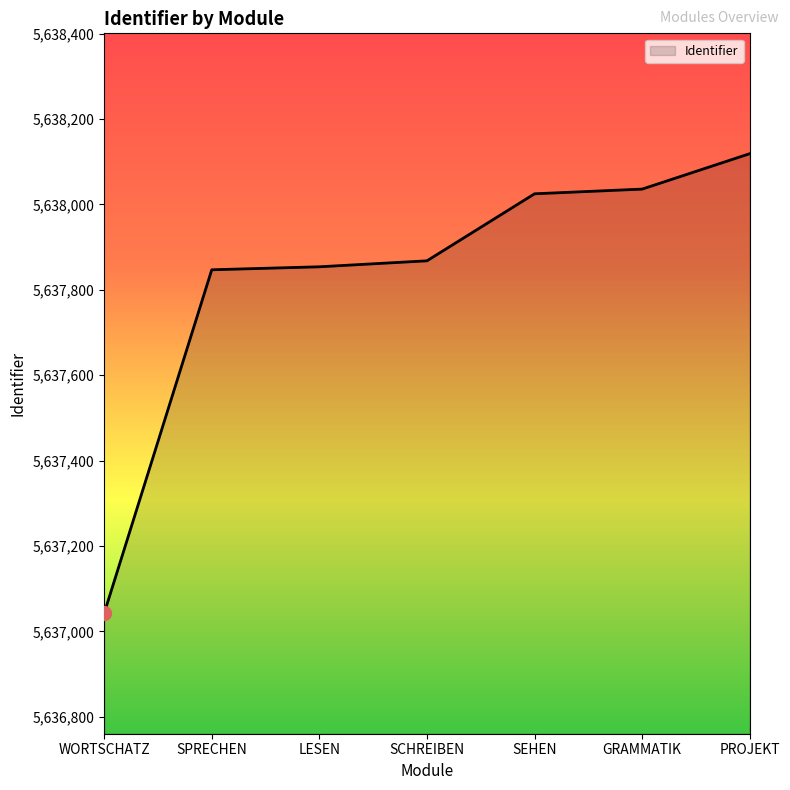

What is the maximum value shown in the chart?

5638119